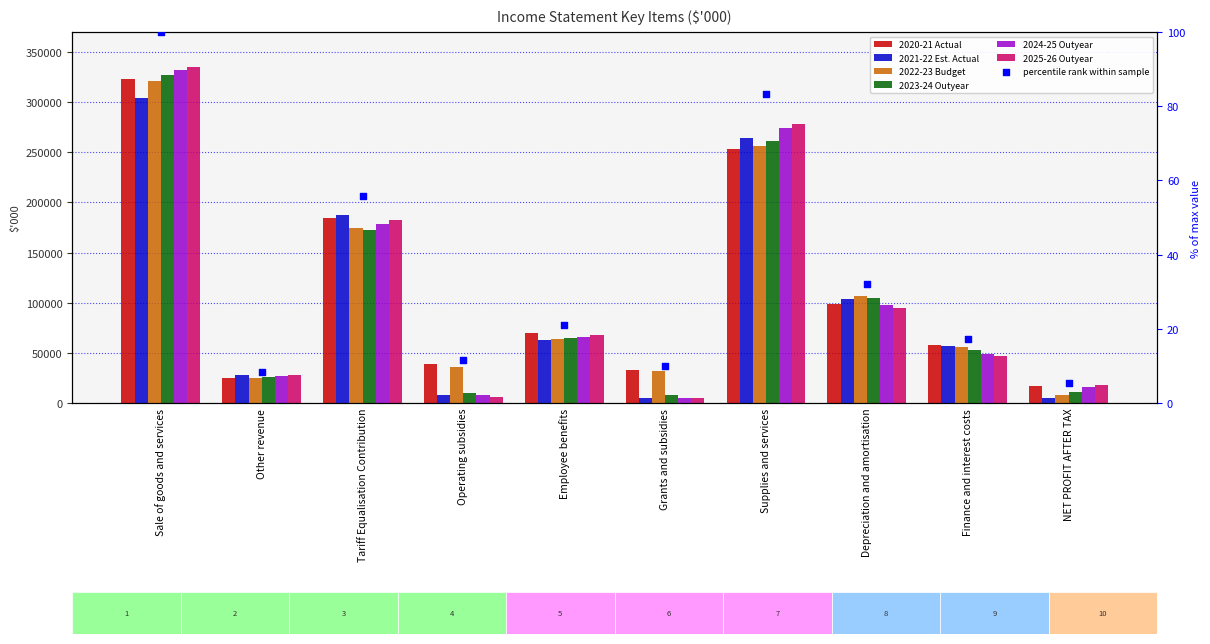

Which series contains the lowest Y value?

2021-22 Est. Actual